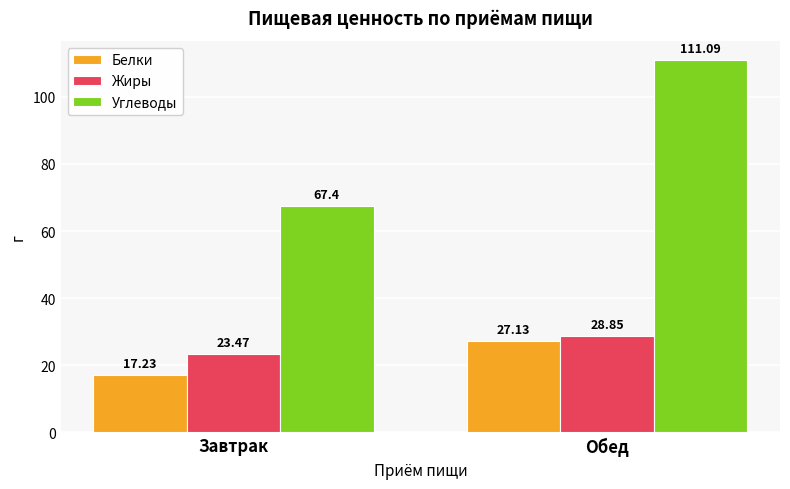

How many values in the Жиры series exceed 28?

1